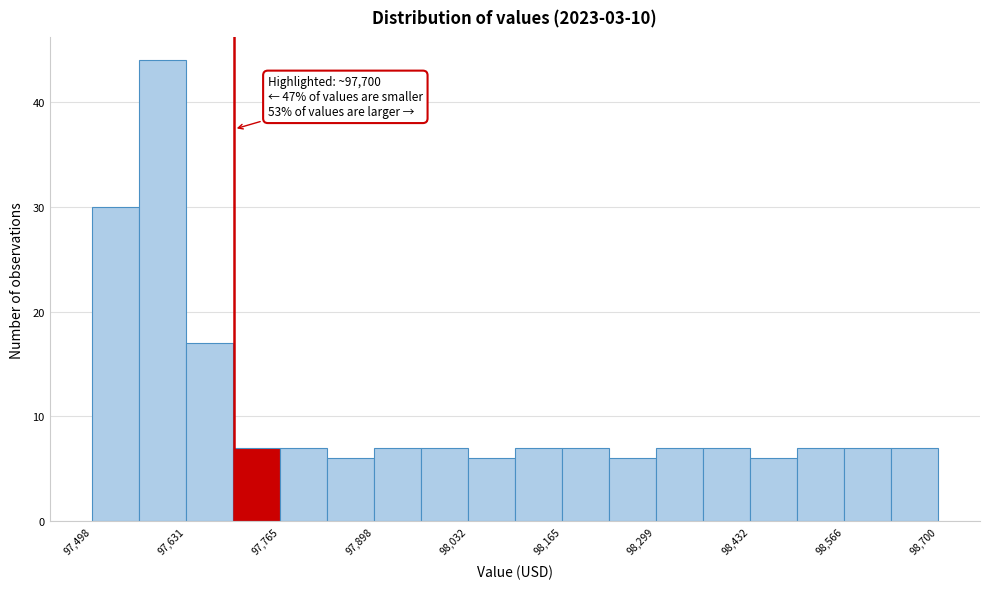

Around what value on the x-axis is the tallest bar? Give the approximate position of its centre, as read against the axis.

97600